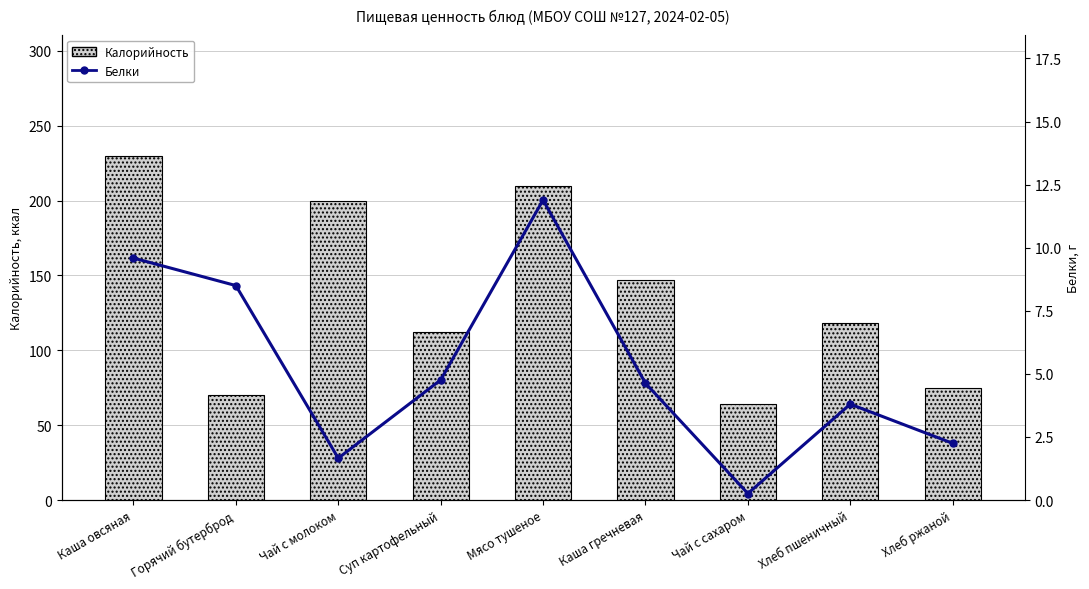

What position from the right is Суп картофельный?

6